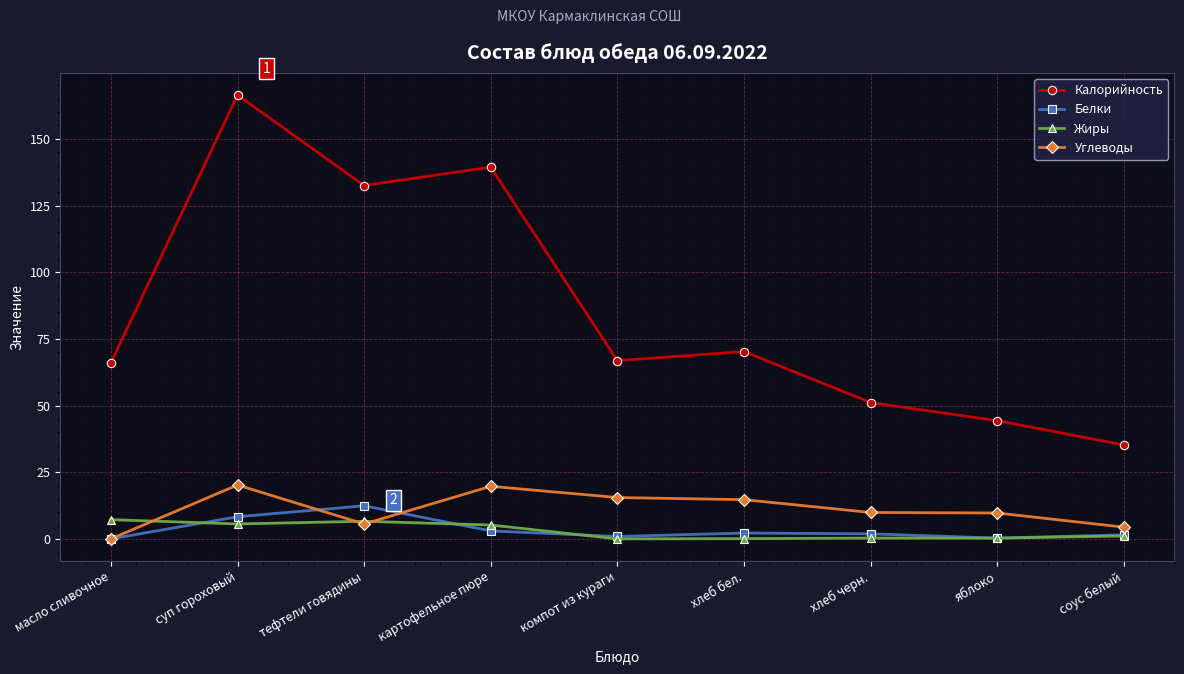

What is the maximum value shown in the chart?

166.4